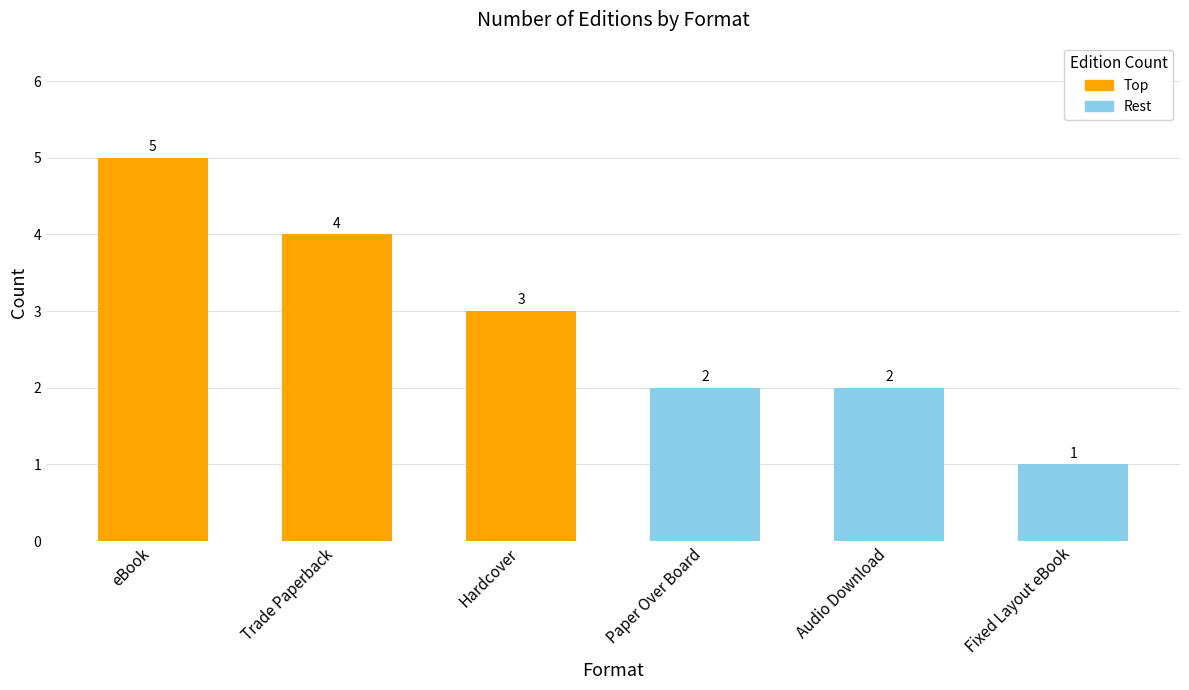

Which has a higher value, Hardcover or eBook?

eBook